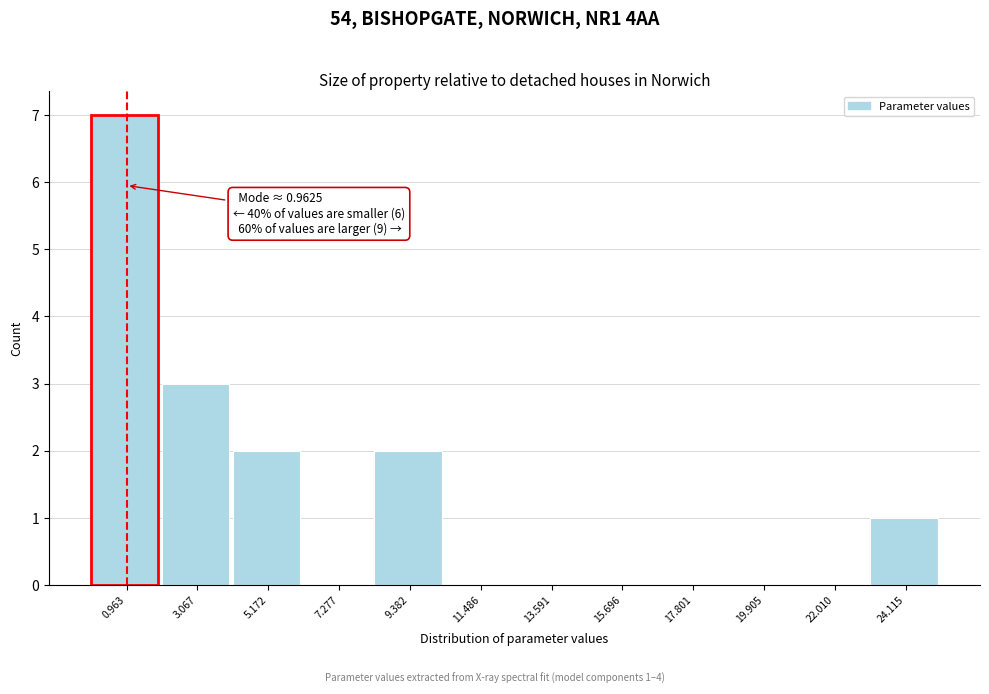

Over which range of the x-axis is the bar tallest?

0.0 to 2.0